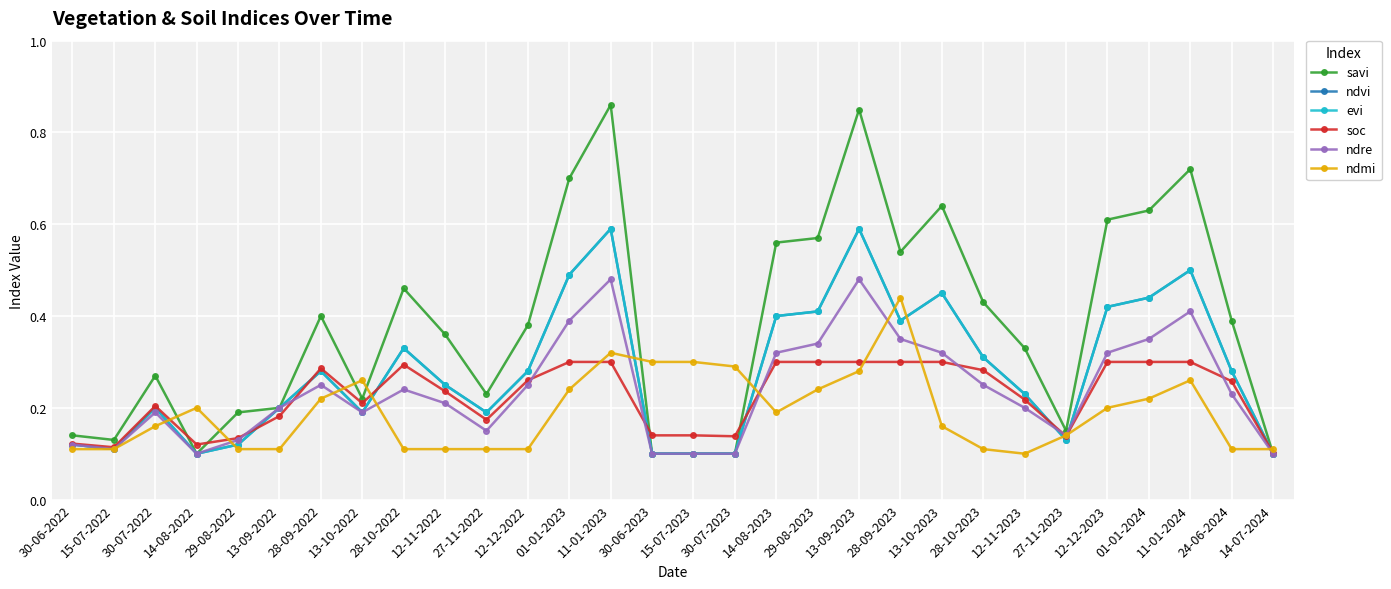

At how many categories does at least one series exceed 0?

30